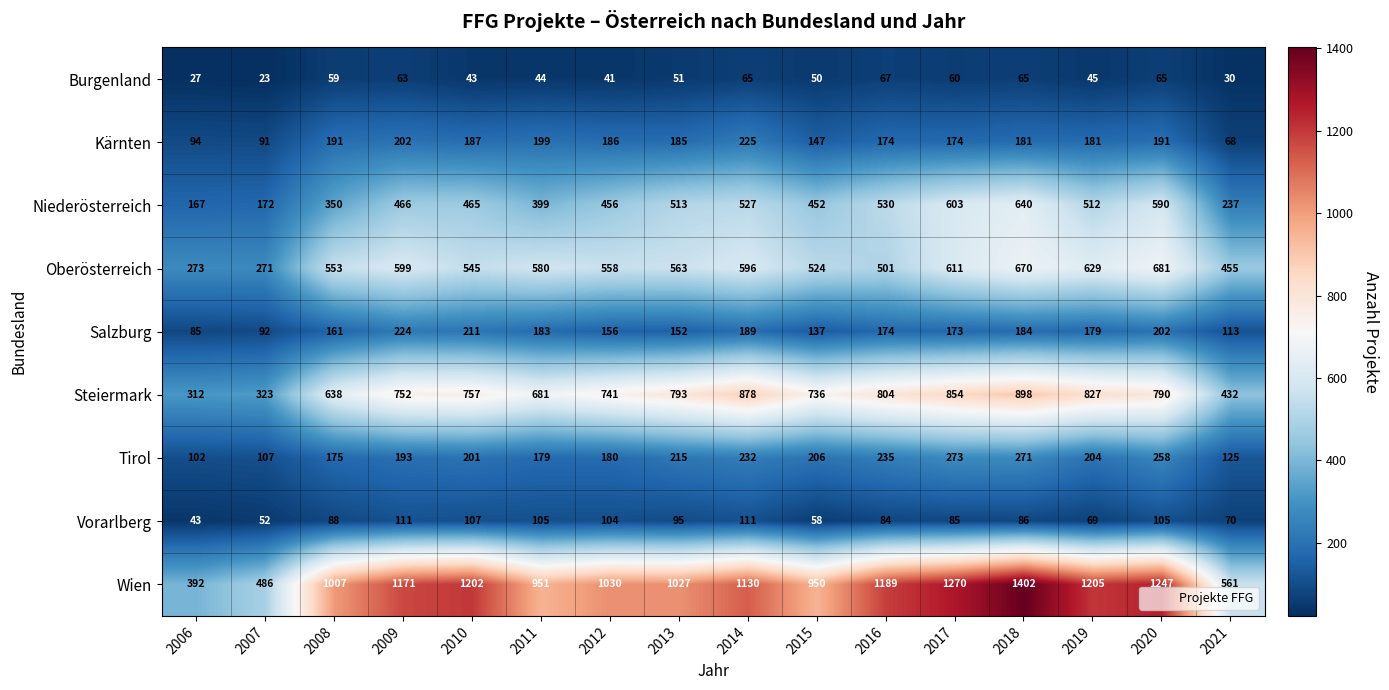

Where is Steiermark nearest to the value 605?

2008